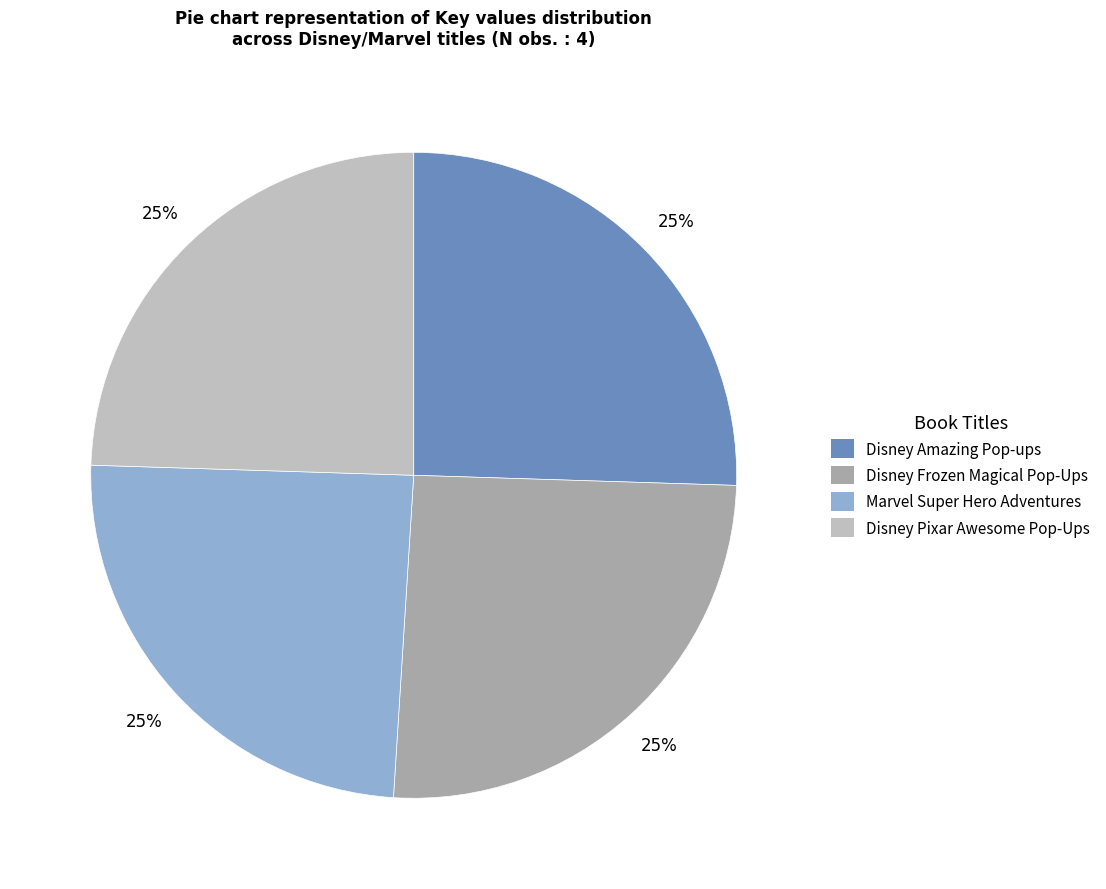

Does any single category account for the majority?

No